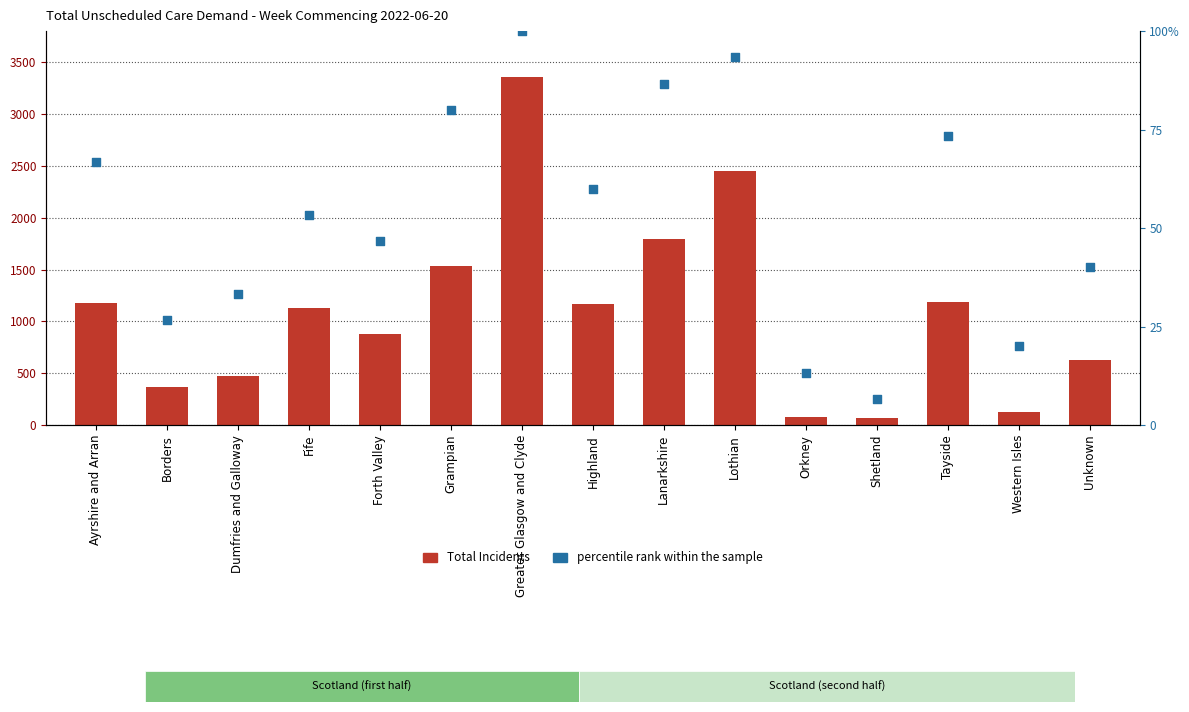

Which series reaches the minimum Y coordinate?

percentile rank within the sample